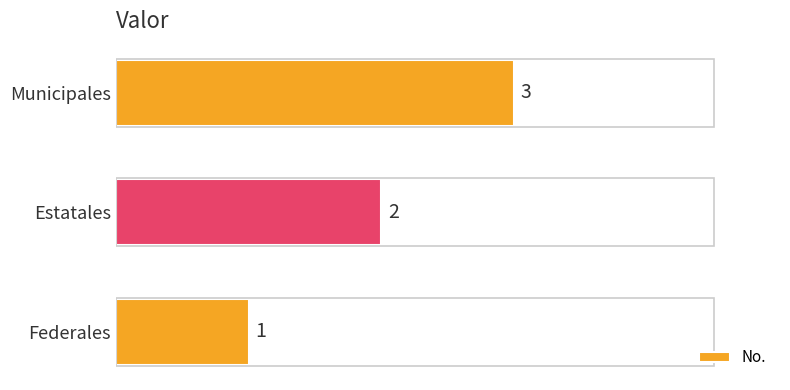

Which label corresponds to the smallest value in the chart?

Federales